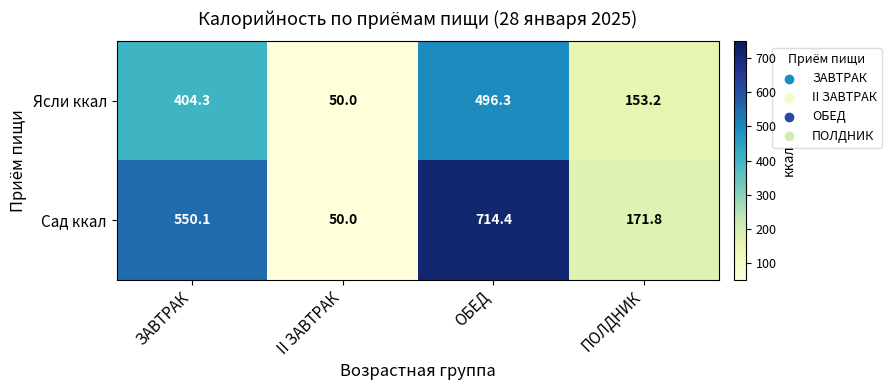

Rank the series by their average value, from highest to lowest.

Сад ккал, Ясли ккал